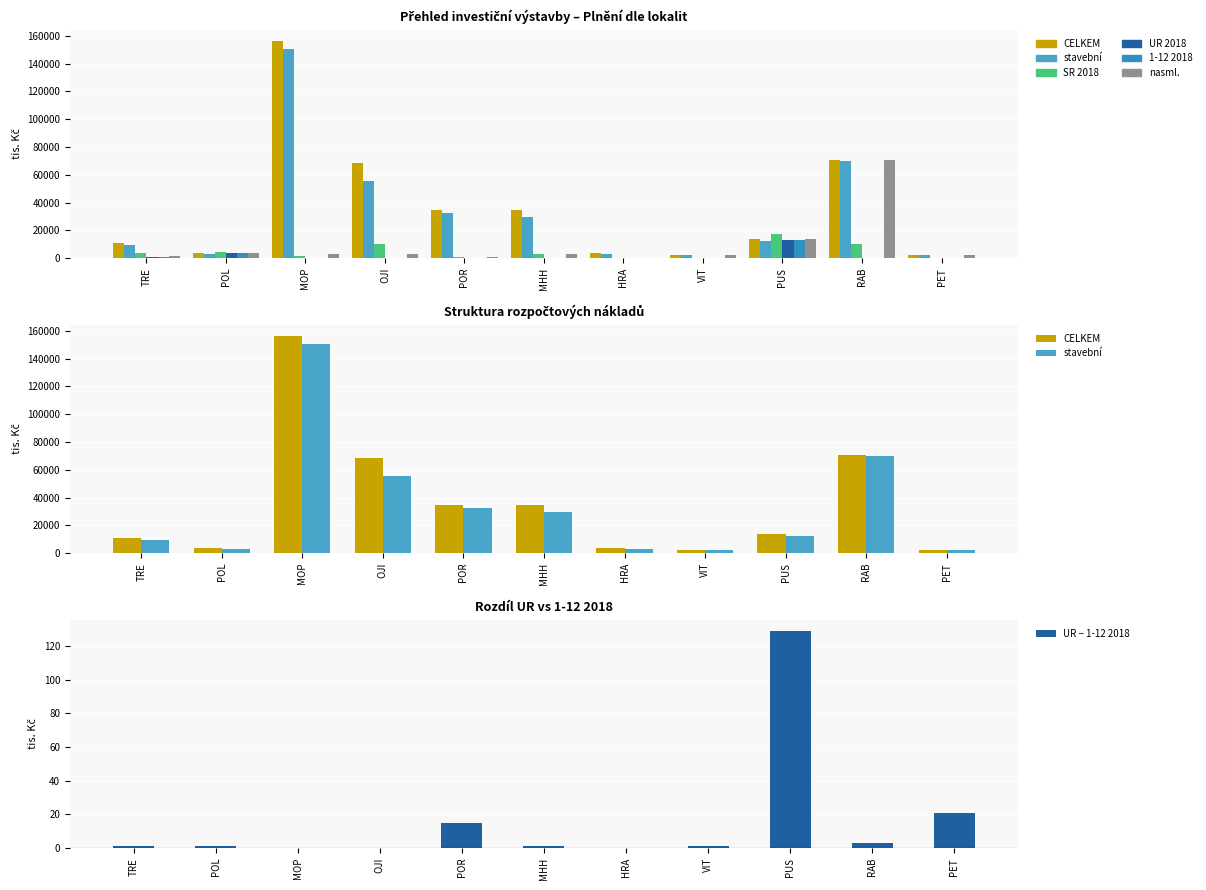

What is the total value across all series at PUS?

83849.0